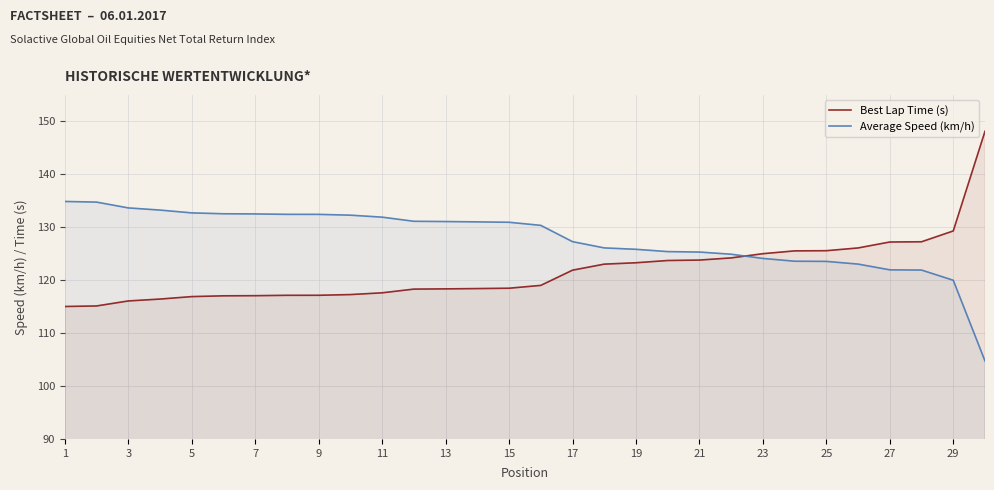

Is the value of Best Lap Time (s) at 19 greater than the value of Average Speed (km/h) at 21?

No